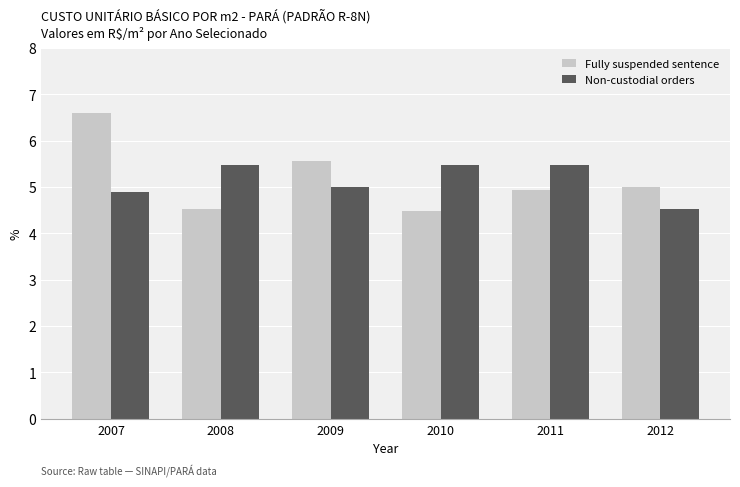

Which series has the widest spread of values?

Fully suspended sentence